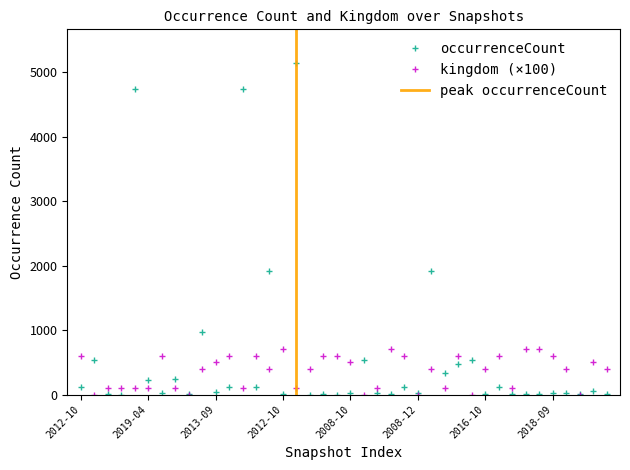

Where do kingdom and occurrenceCount first cross each other?

2012-10-31 and 2013-07-09